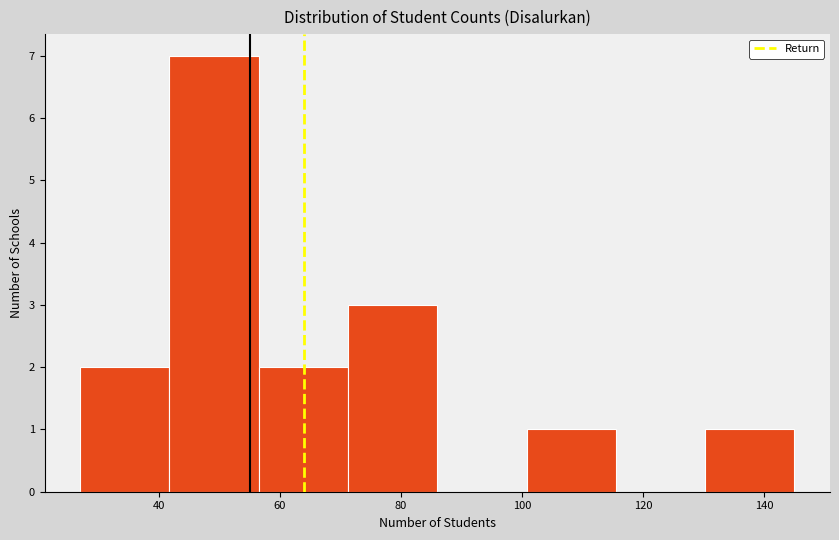

What is the height of the bar covering 28 to 42 on the x-axis? Neither the bar edges nor the heights are printed on the chart, so give them approximately, as read against the axes.

2